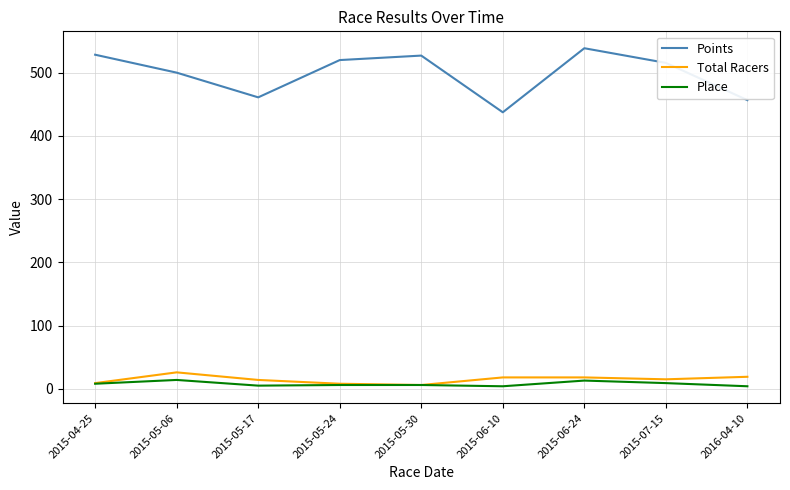

True or false: Total Racers has more than 0 interior local peaks.

True